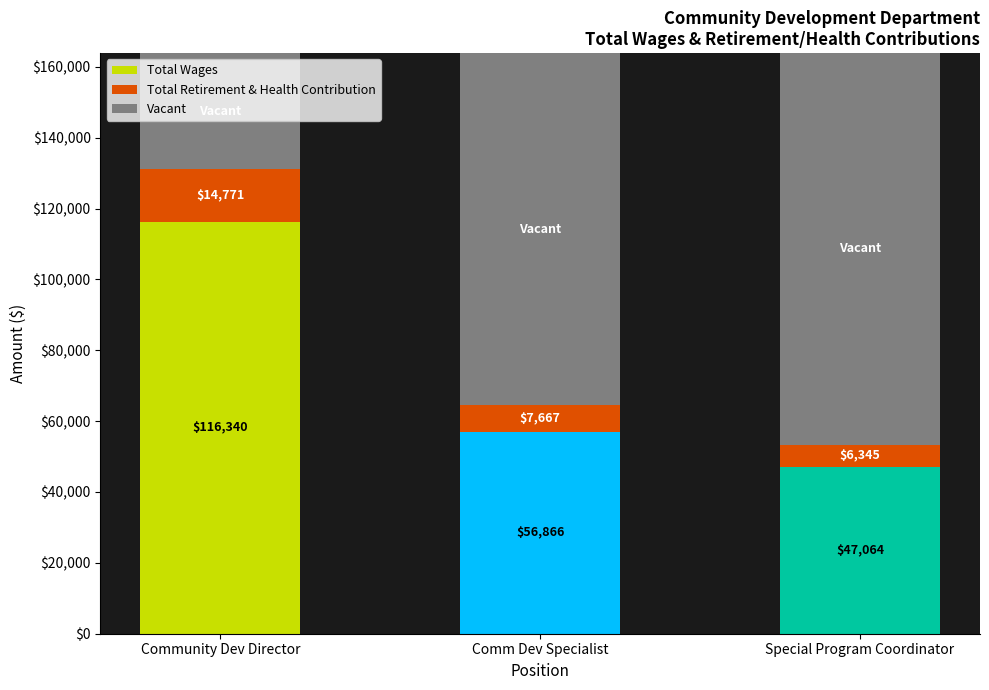

What is the difference between the second highest and minimum values in the Total Wages series?

9802.0